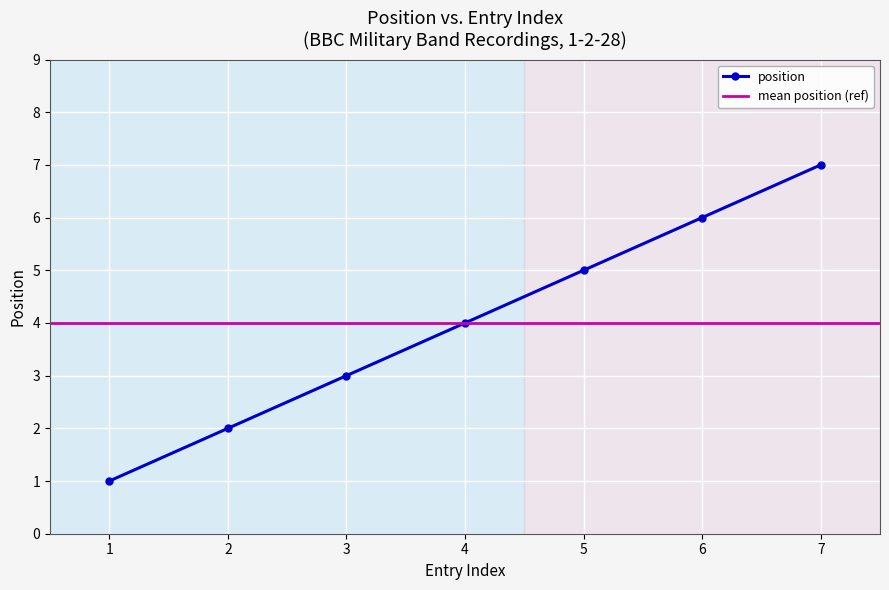

What is the sum of the values at 4 and 5?

9